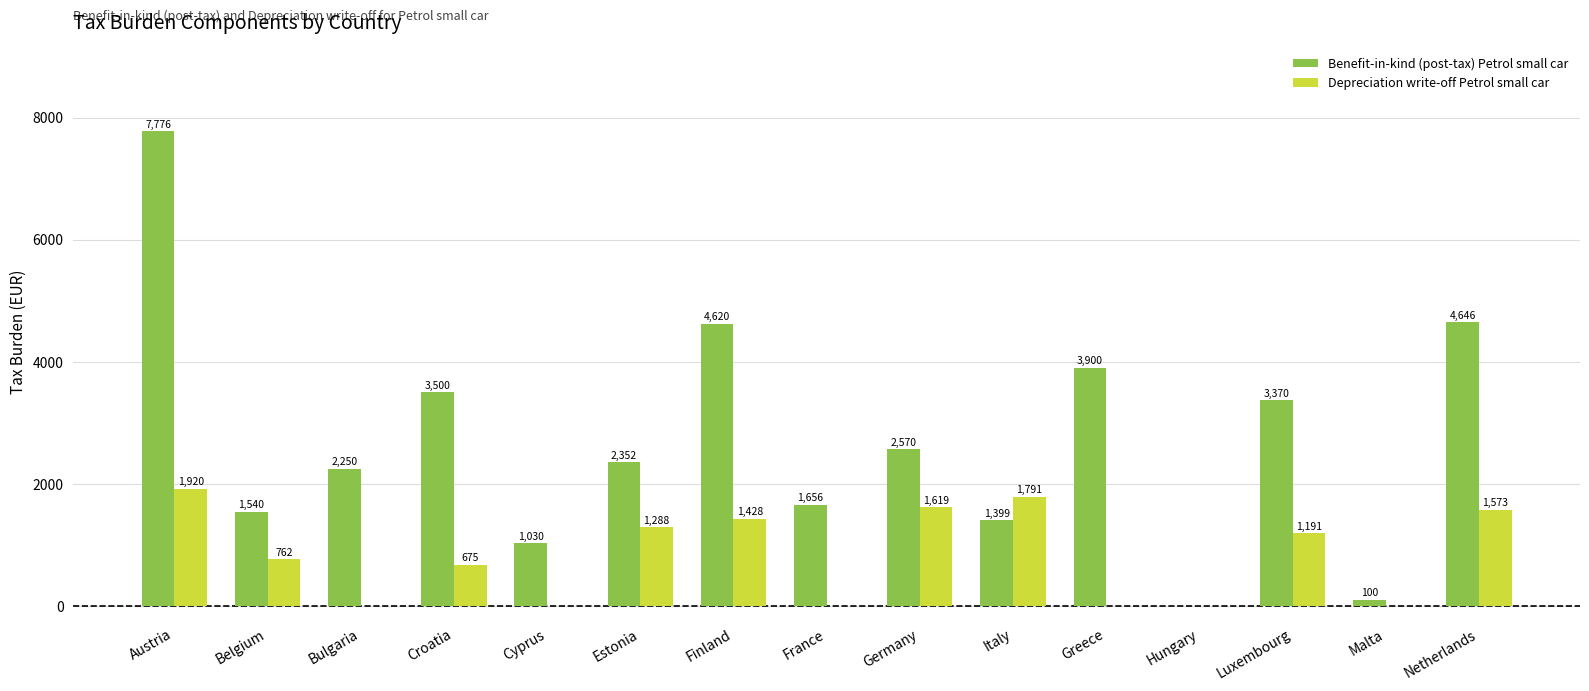

Count the number of data series in this chart.

2